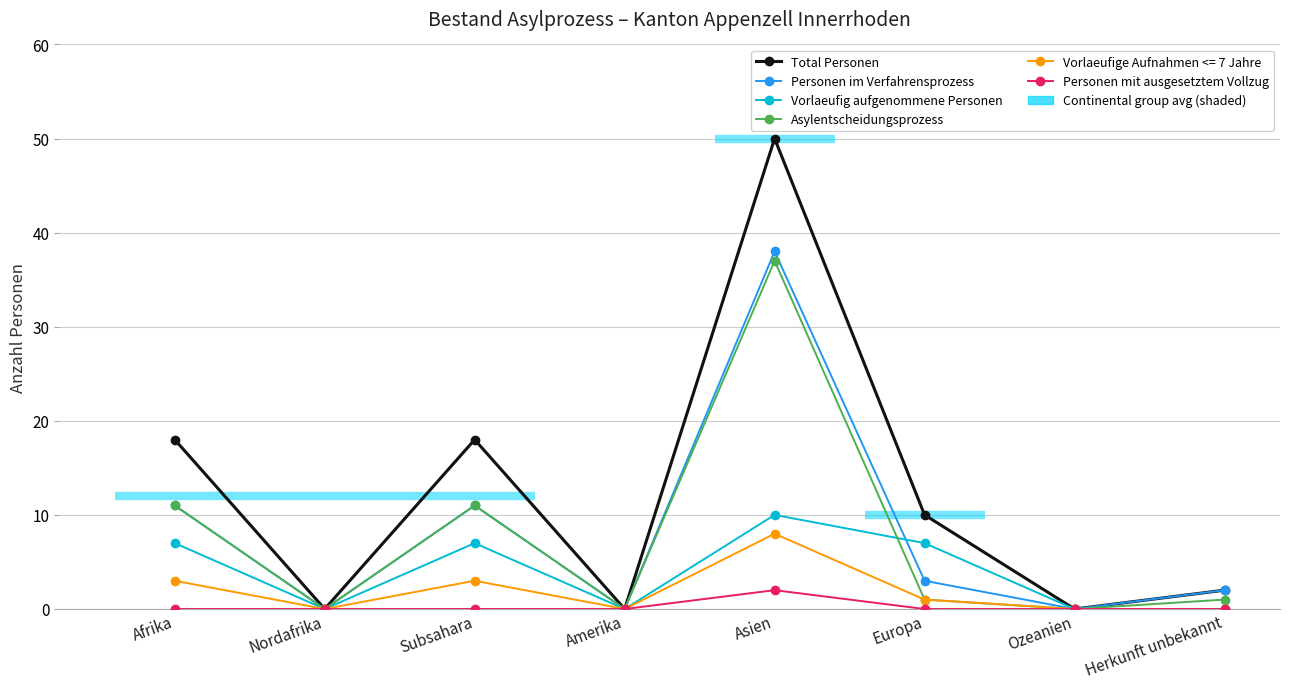

The value of Total Personen at Europa is 4. True or false?

False